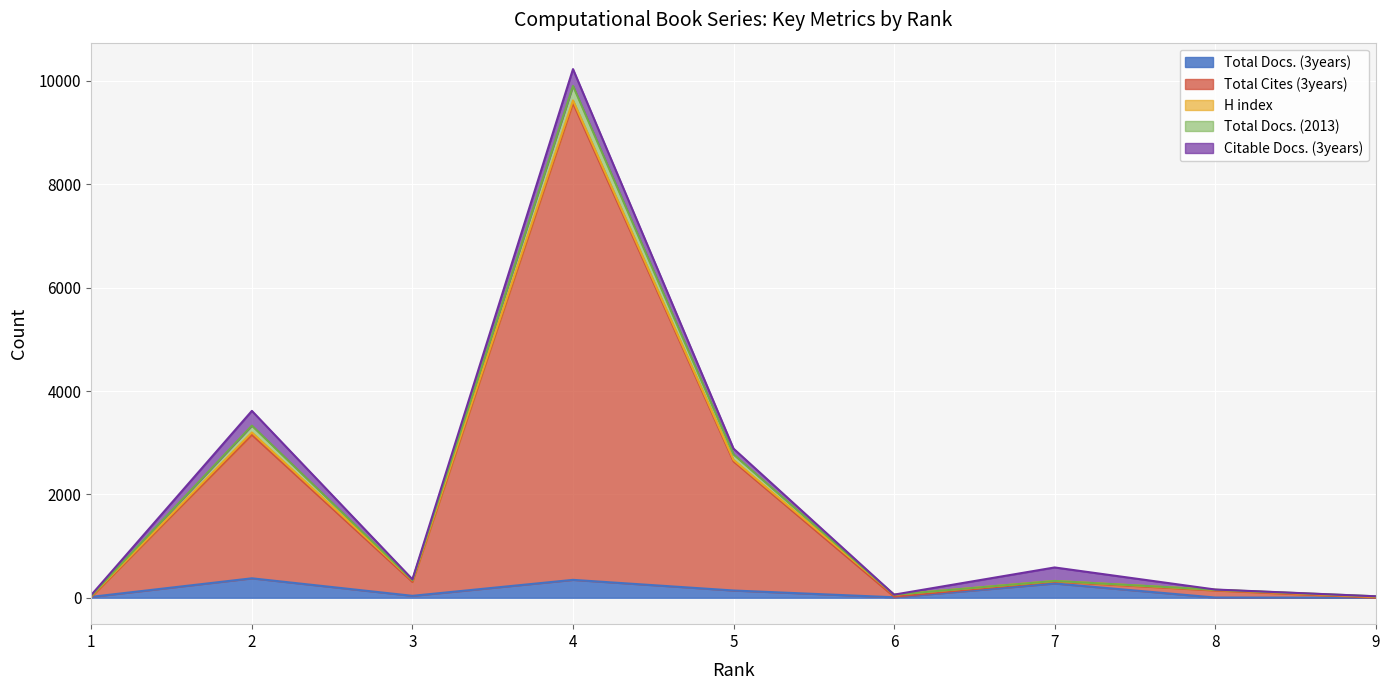

Which series changed the most between 8 and 9?

Total Cites (3years)